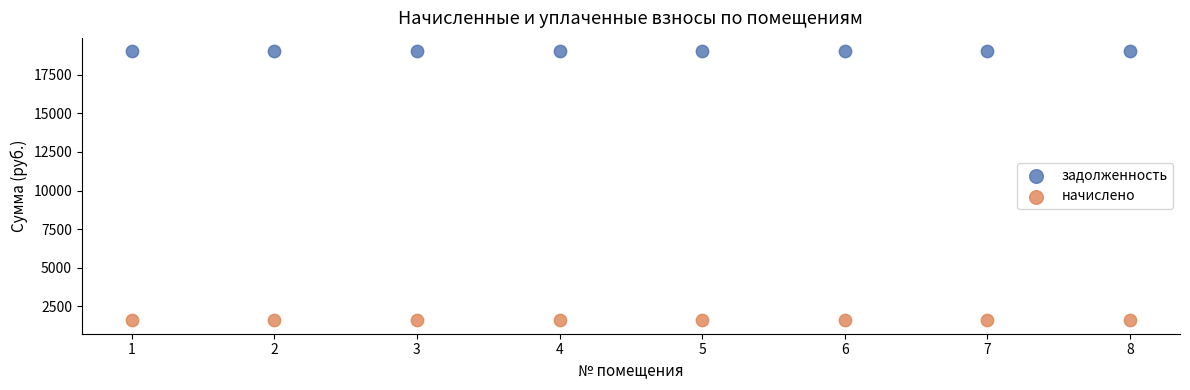

Which series contains the highest Y value?

задолженность